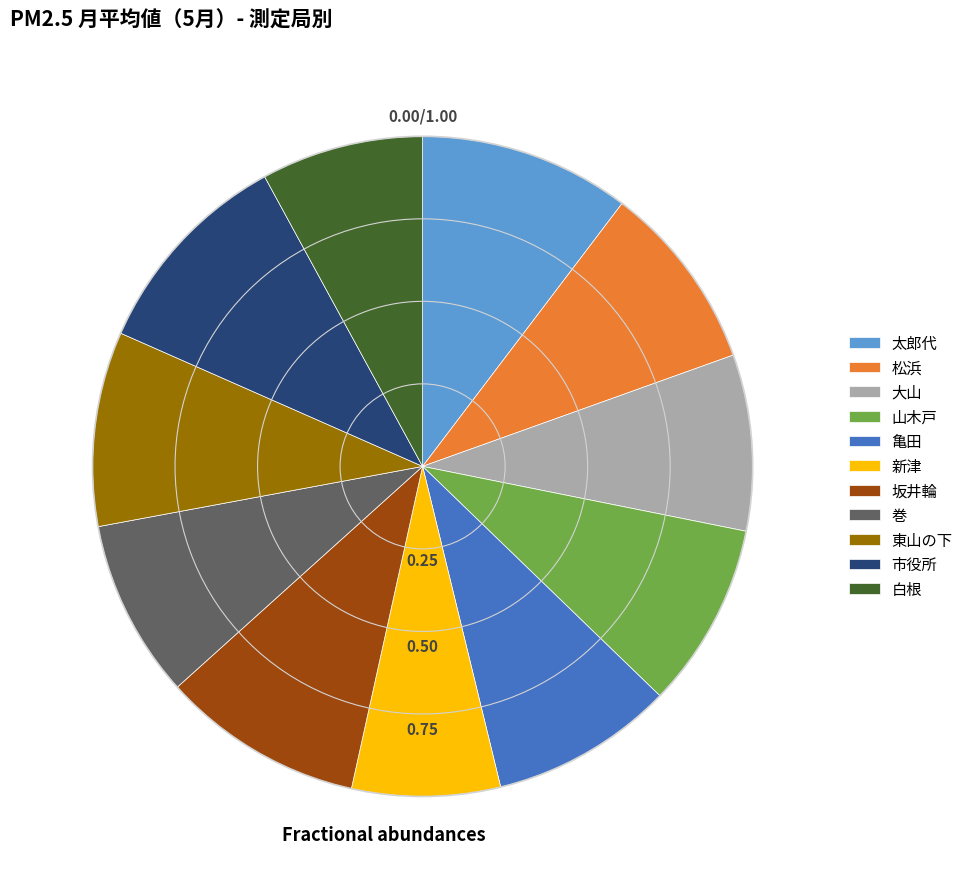

Is there a majority slice in this chart?

No